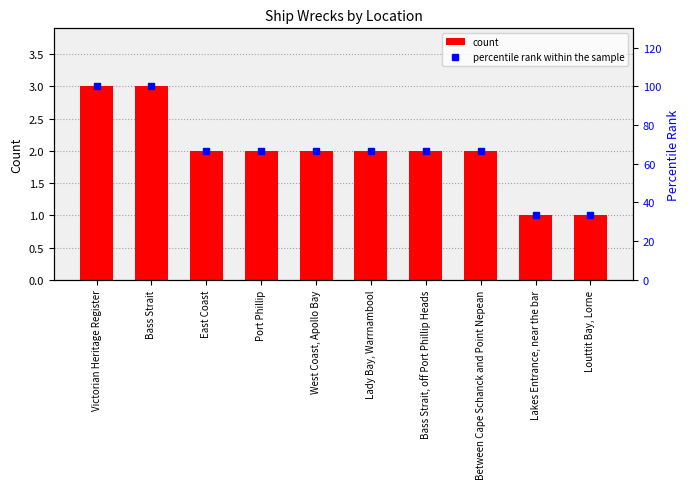

What is the sum of the percentile rank within the sample values at Louttit Bay, Lorne and Bass Strait, off Port Phillip Heads?

100.0